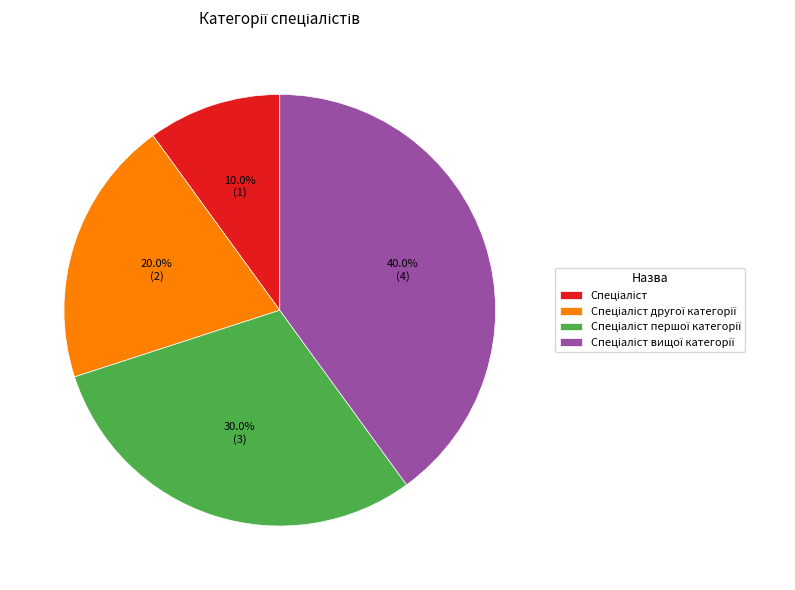

To the nearest percent, what is the difference between the largest and smallest slice percentages?

30%